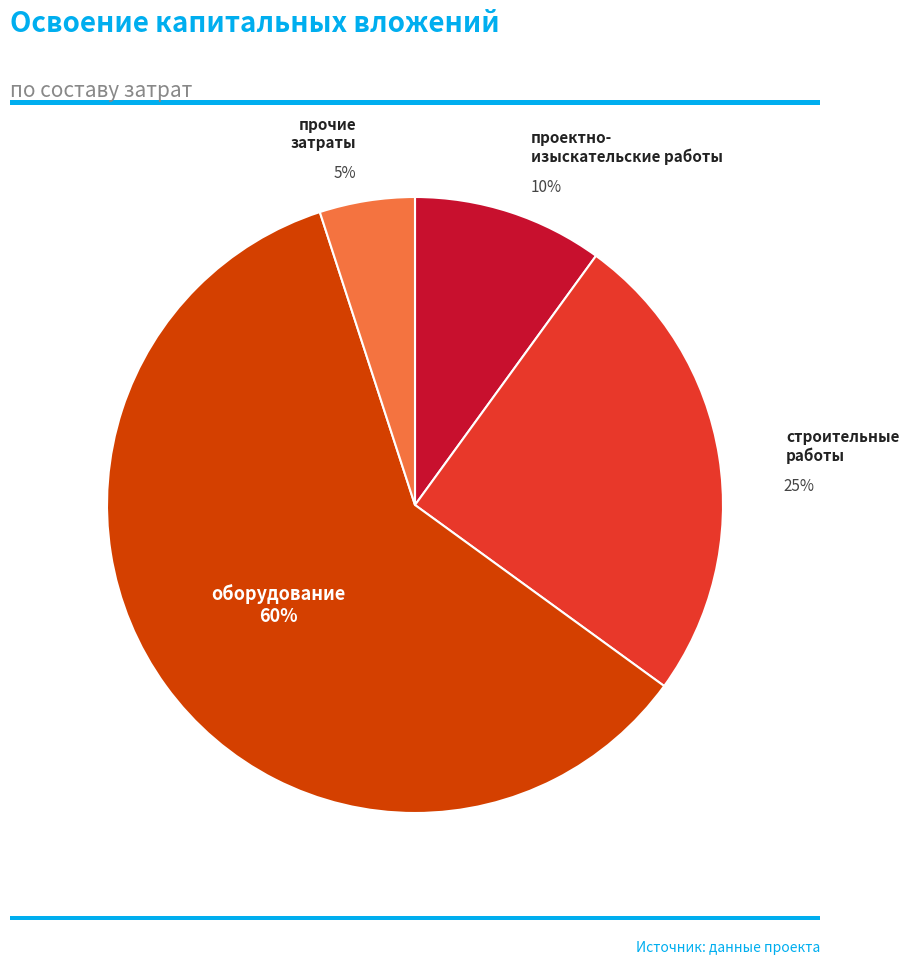

To the nearest percent, what percentage of the pie is строительные работы?

25%